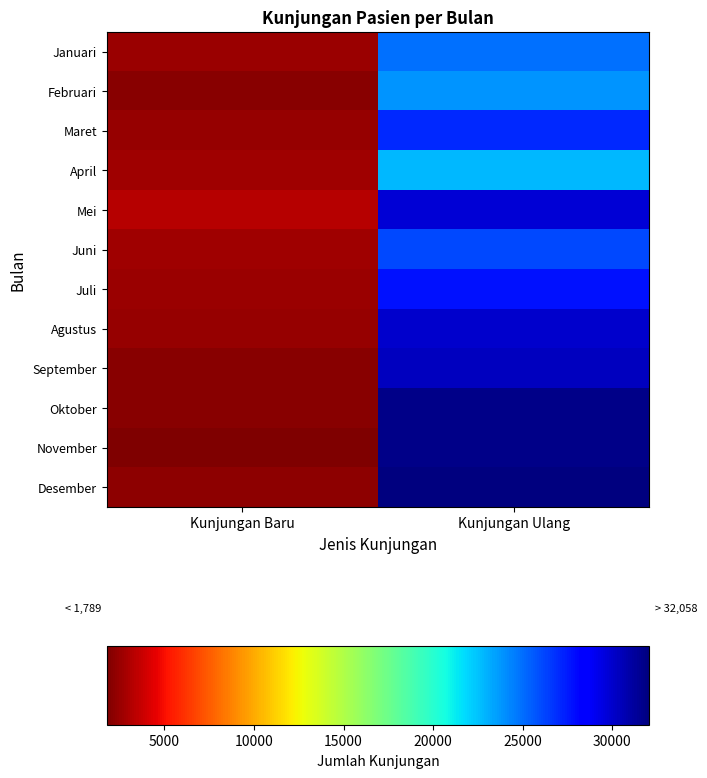

At which category is the sum across all series the highest?

Kunjungan Ulang